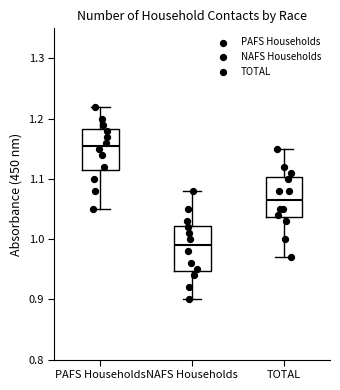

Where does the lower whisker of the box for TOTAL end on the y-axis? The values are not printed on the chart, so give them approximately, as read against the axis.

0.97